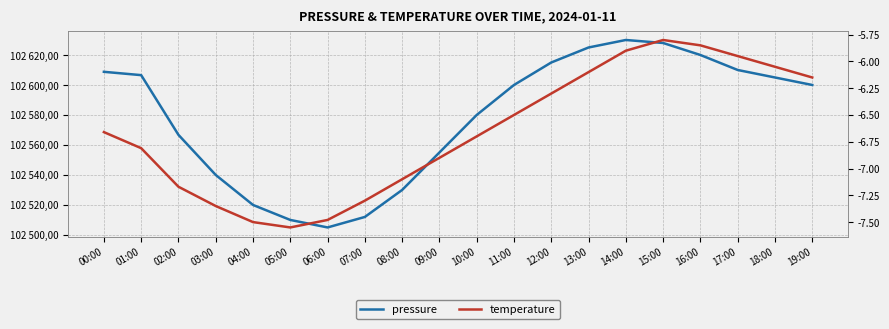

How many data points in pressure are above 102600?

9